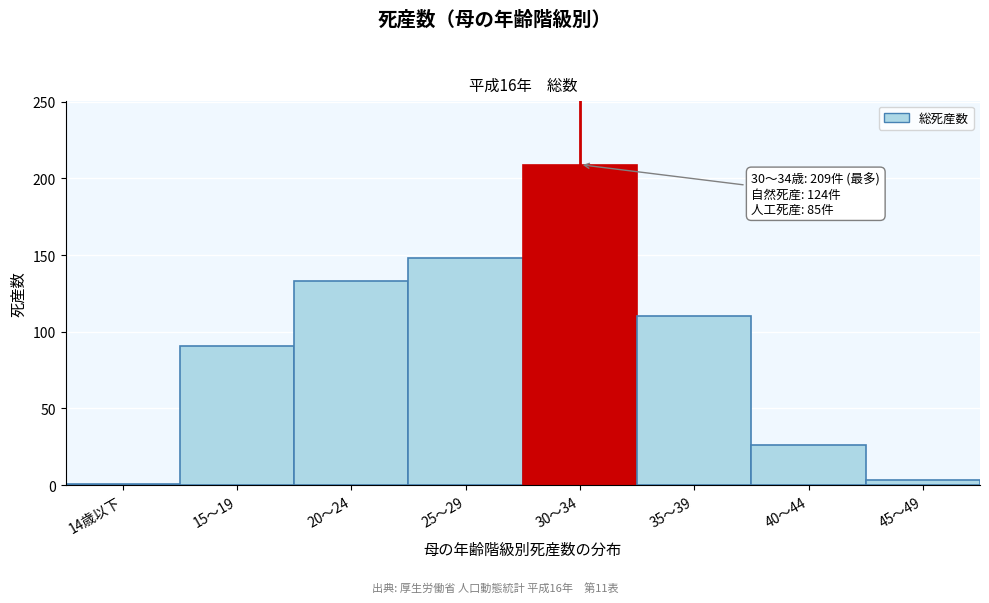

Reading left to right, extract all data points from this chart.

1	91	133	148	209	110	26	3